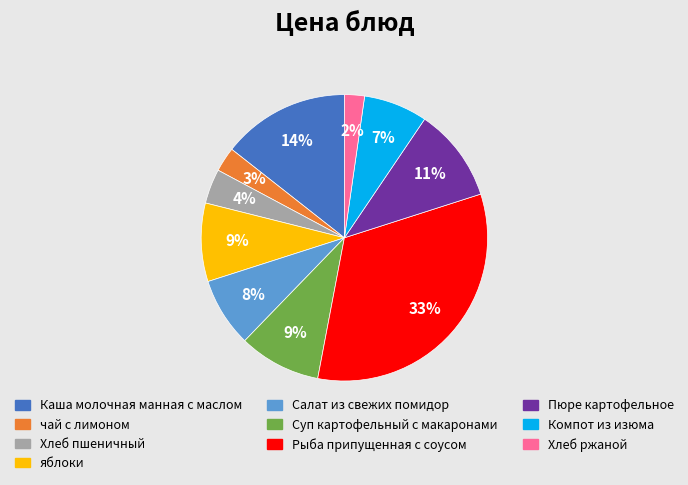

To the nearest percent, what portion does Салат из свежих помидор represent?

8%